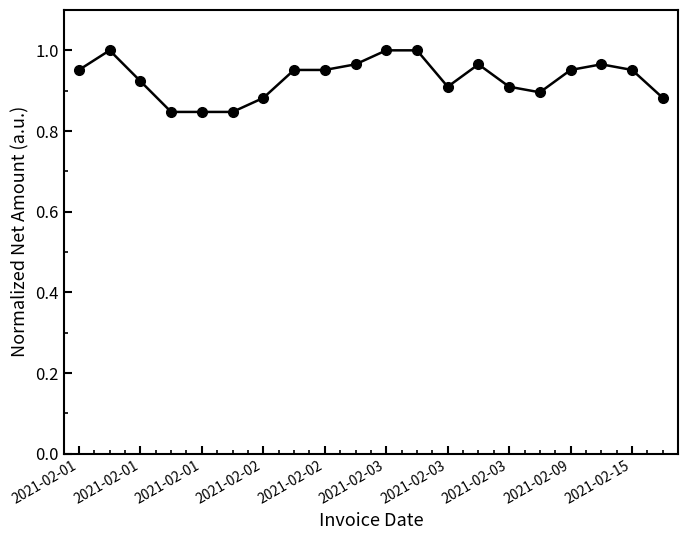

True or false: there are more than 0 points higher than both neighbors.

True